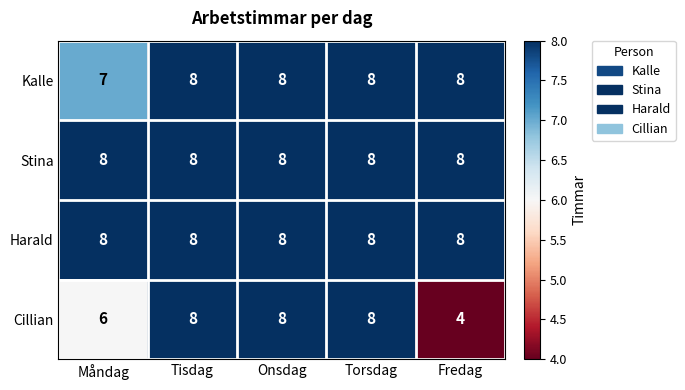

Between Måndag and Torsdag, which series saw the biggest shift?

Cillian